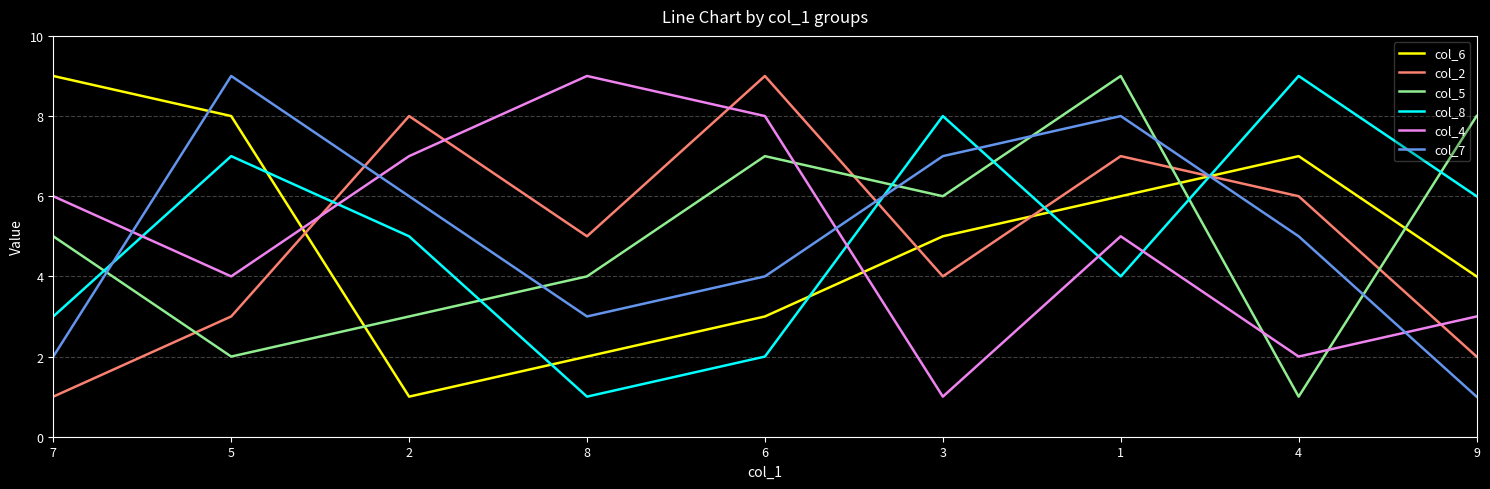

Between 7 and 4, which series saw the biggest shift?

col_8